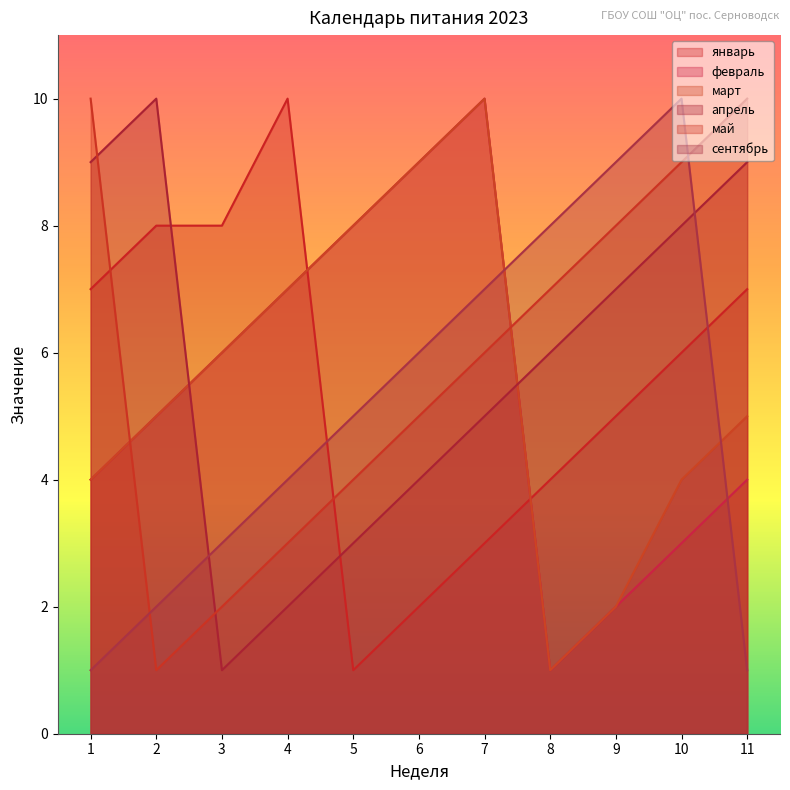

Which has a higher value, 11 or 8?

11